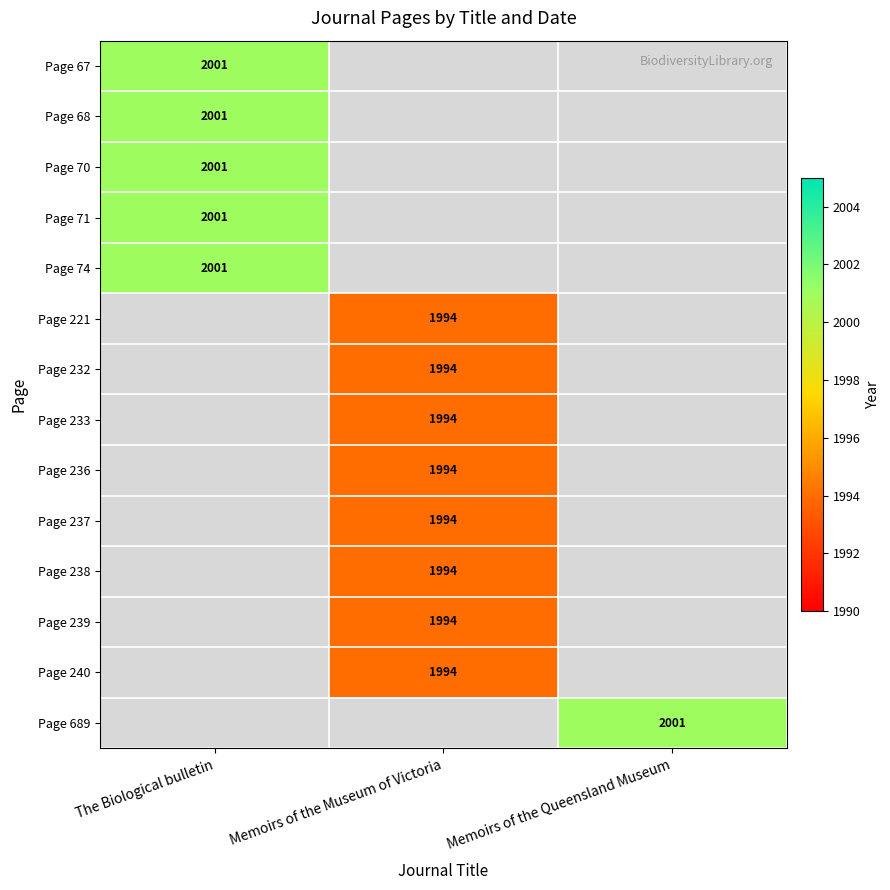

How many data points does each series have?

3